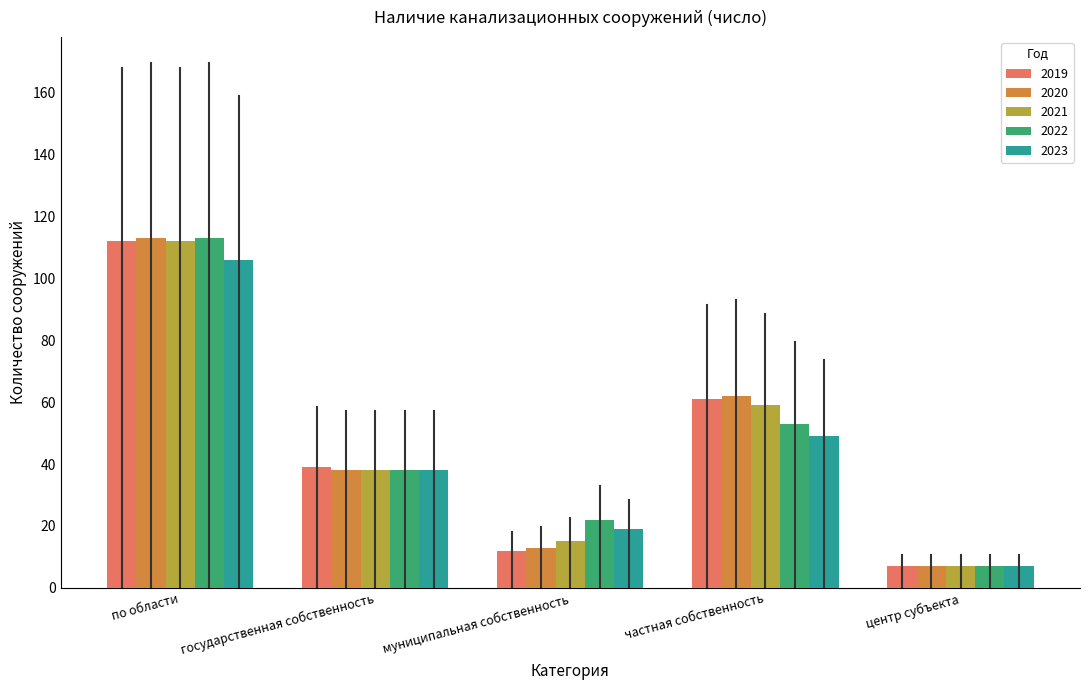

What is the difference between the 2020 values at центр субъекта and муниципальная собственность?

6